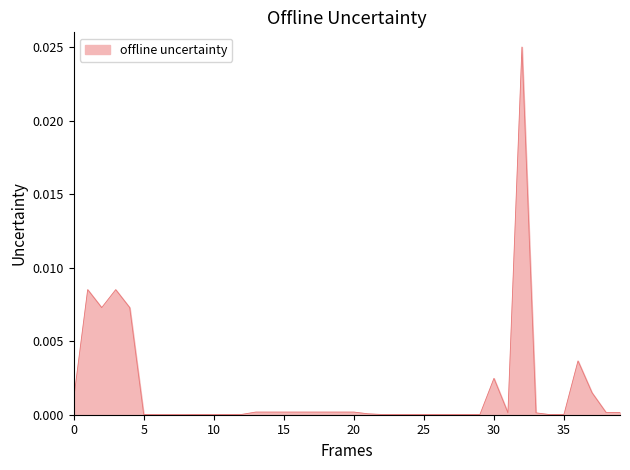

Does the chart have visible grid lines?

No